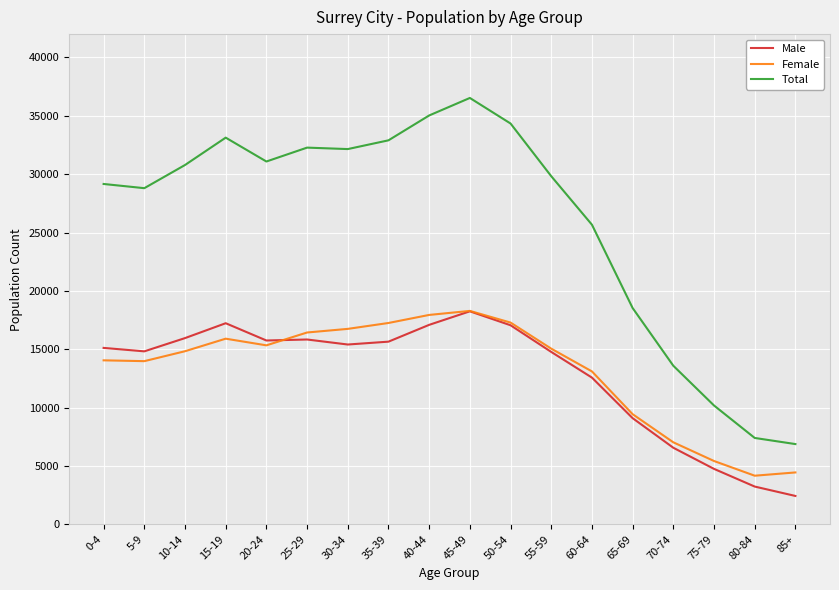

What is the sum of the Female values at 10-14 and 55-59?

29880